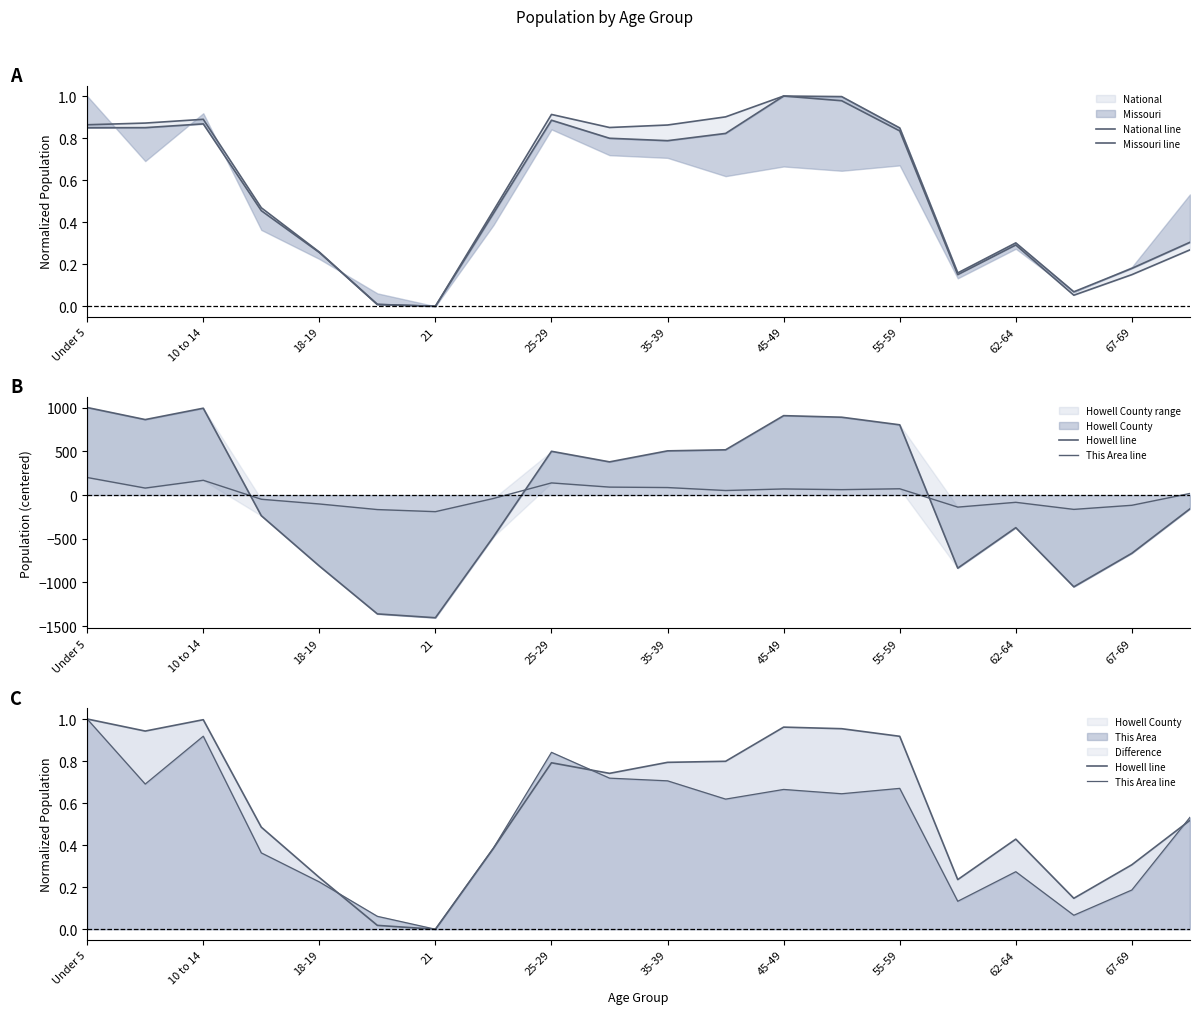

Which series ends up on top after the final intersection of This Area line and Missouri line?

This Area line